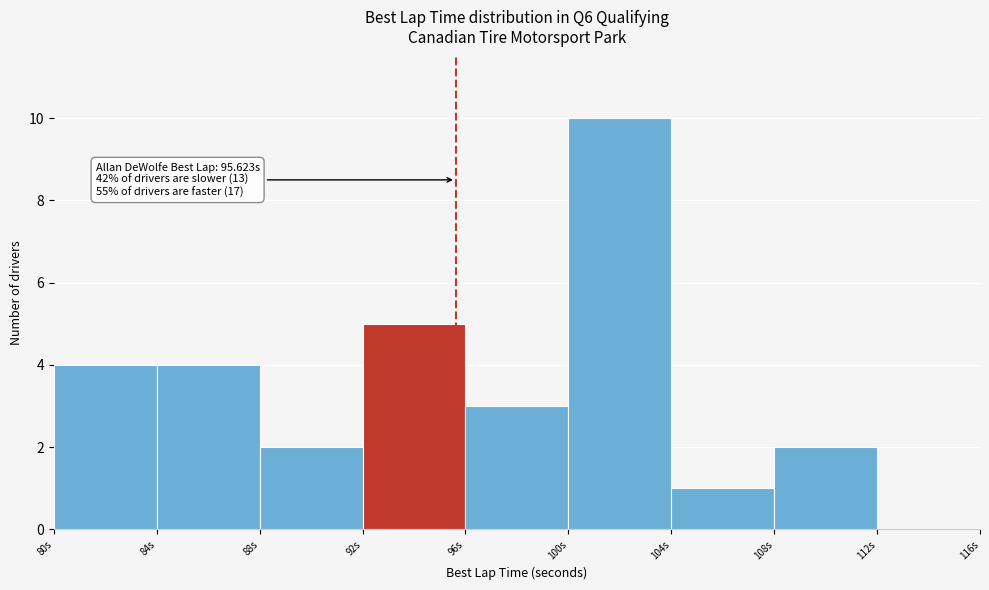

Over which range of the x-axis is the bar tallest?

100 to 104